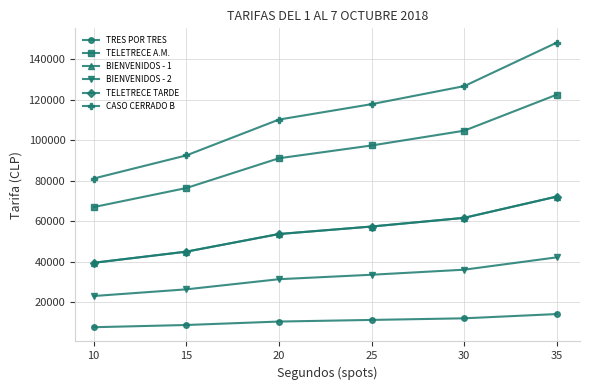

True or false: TRES POR TRES and TELETRECE A.M. cross at least once.

False